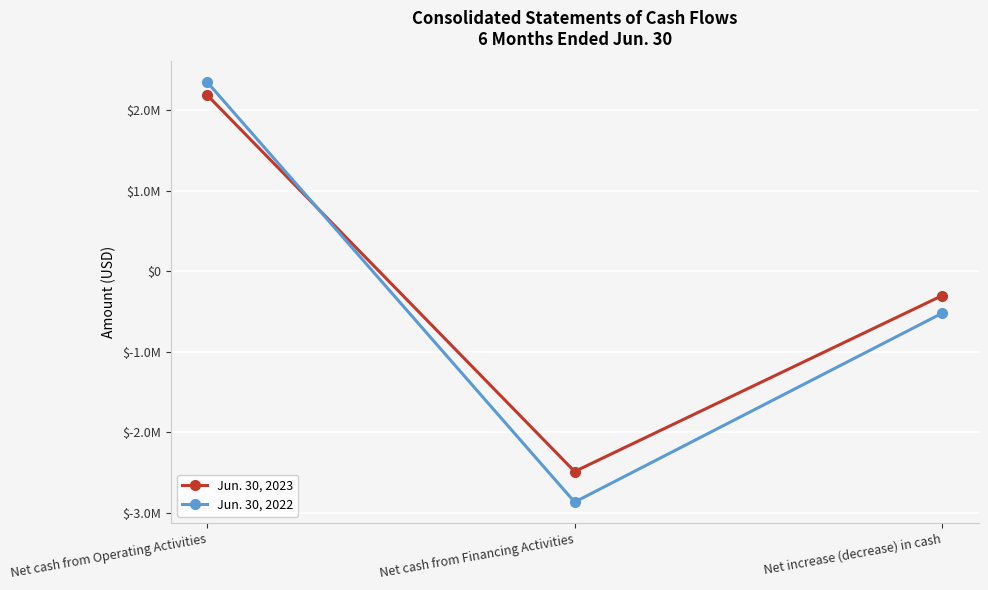

What are all the series names shown in the legend?

Jun. 30, 2023, Jun. 30, 2022